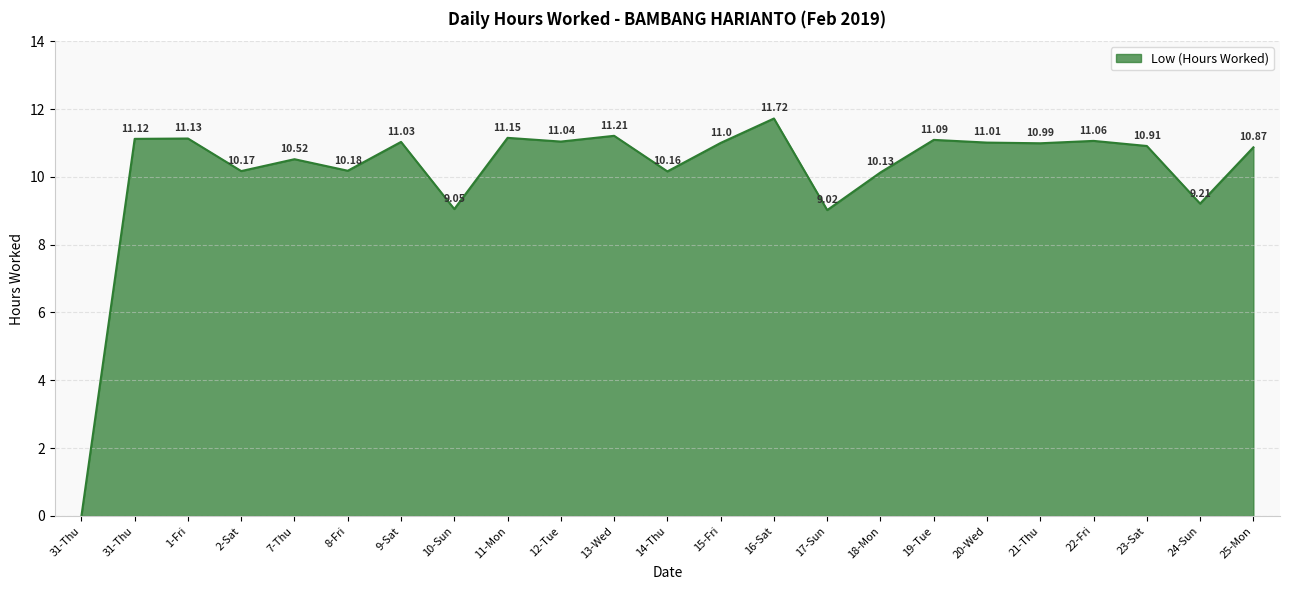

Count the number of data series in this chart.

1